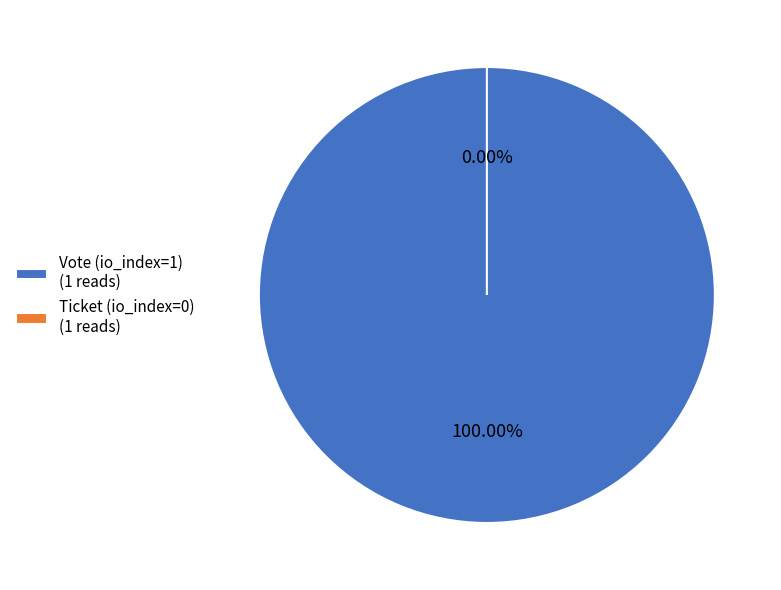

Does Ticket (io_index=0) account for over 50% of the chart?

No